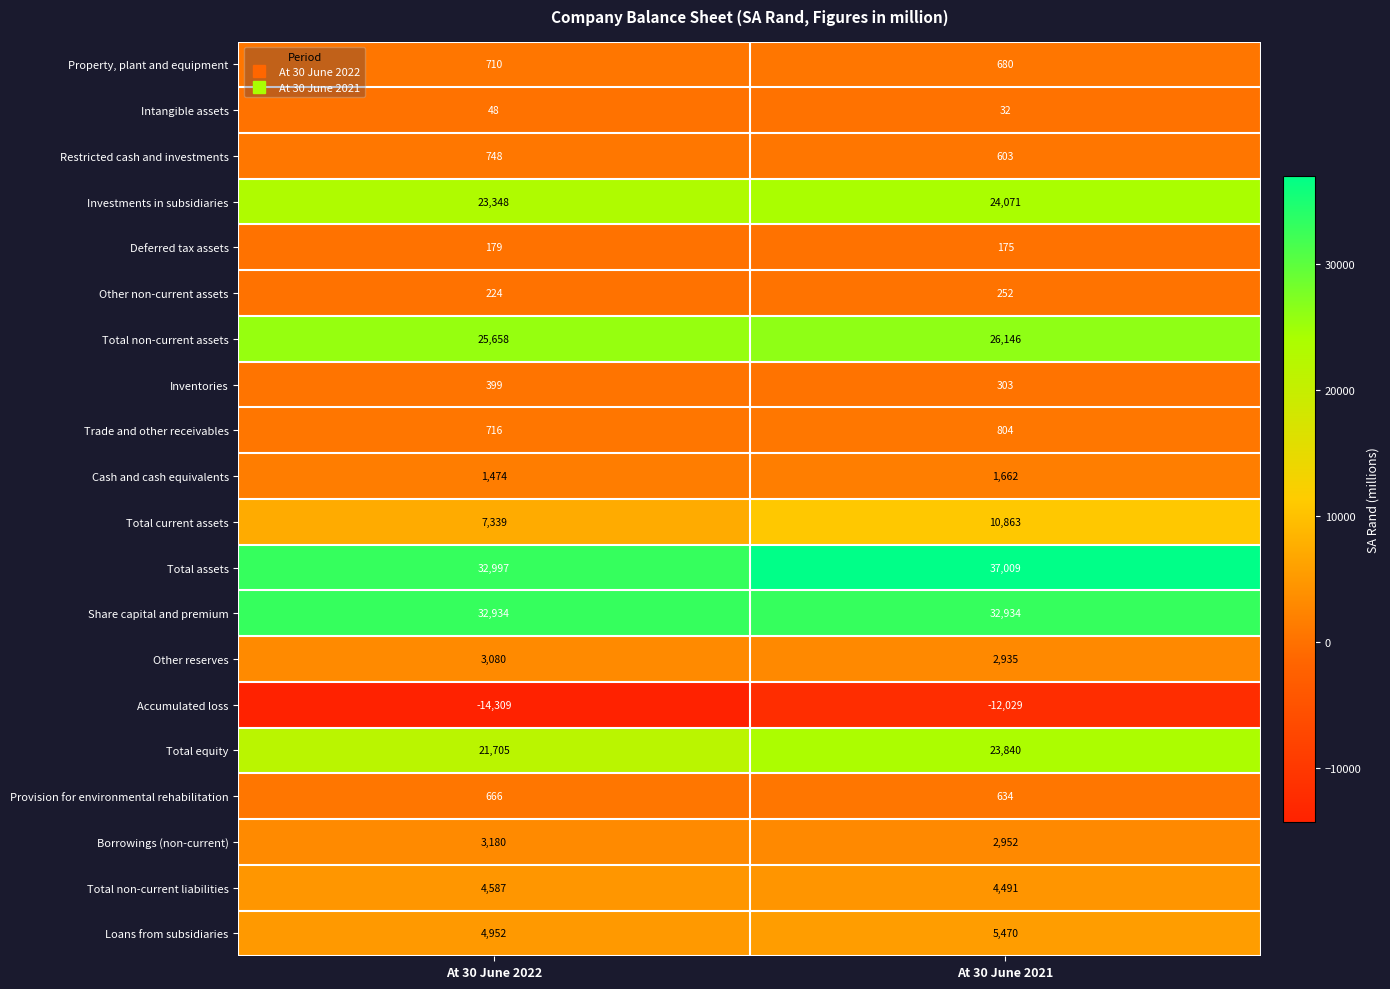

Is it true that Total non-current assets equals 26146 at At 30 June 2021?

True